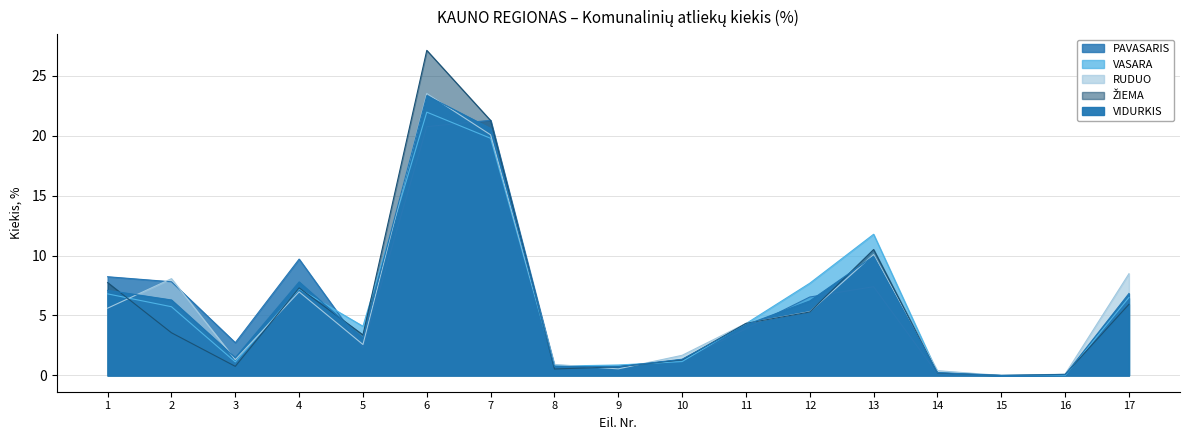

Reading right to left, transcribe all the data shown in this chart.

PAVASARIS: 17=6.4	16=0.0	15=0.0	14=0.1	13=7.4	12=6.5	11=3.9	10=1.3	9=0.8	8=0.8	7=21.3	6=20.7	5=2.3	4=9.7	3=2.7	2=7.8	1=8.2
VASARA: 17=6.5	16=0.0	15=0.0	14=0.2	13=11.8	12=7.7	11=4.3	10=1.2	9=0.9	8=0.8	7=19.8	6=21.9	5=4.1	4=7.2	3=1.1	2=5.7	1=6.8
RUDUO: 17=8.5	16=0.1	15=0.0	14=0.4	13=10.1	12=5.3	11=4.3	10=1.7	9=0.6	8=0.9	7=20.1	6=23.5	5=2.6	4=7.0	3=1.3	2=8.1	1=5.6
ŽIEMA: 17=5.9	16=0.1	15=0.0	14=0.2	13=10.5	12=5.3	11=4.3	10=1.3	9=0.7	8=0.5	7=21.2	6=27.1	5=3.4	4=7.3	3=0.8	2=3.6	1=7.7
VIDURKIS: 17=6.8	16=0.1	15=0.0	14=0.2	13=9.9	12=6.2	11=4.2	10=1.4	9=0.7	8=0.8	7=20.6	6=23.3	5=3.1	4=7.8	3=1.5	2=6.3	1=7.1